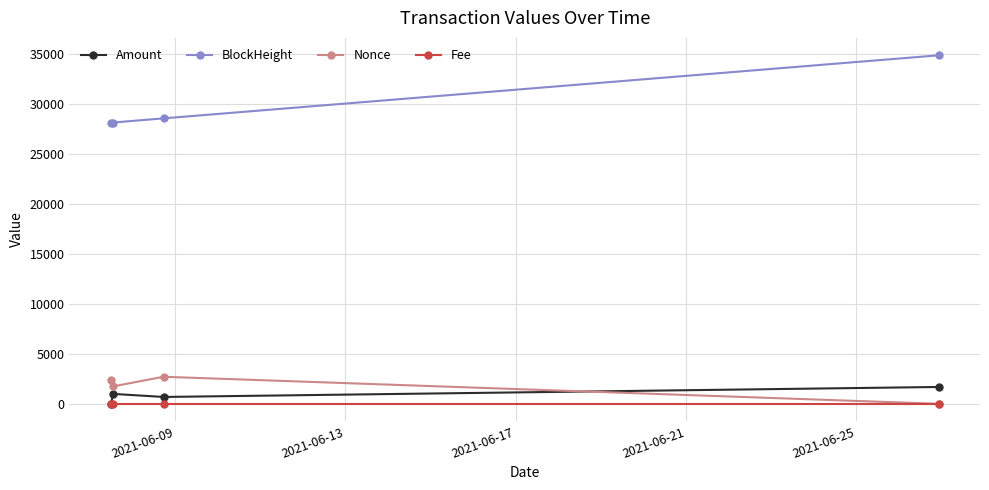

True or false: BlockHeight and Amount intersect in this chart.

False